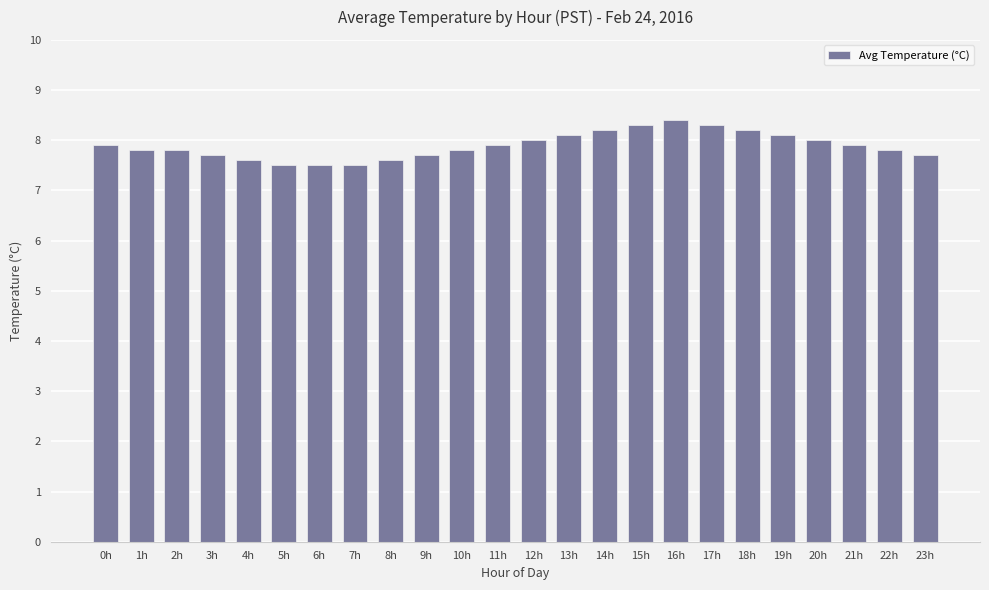

What is the minimum value shown in the chart?

7.5